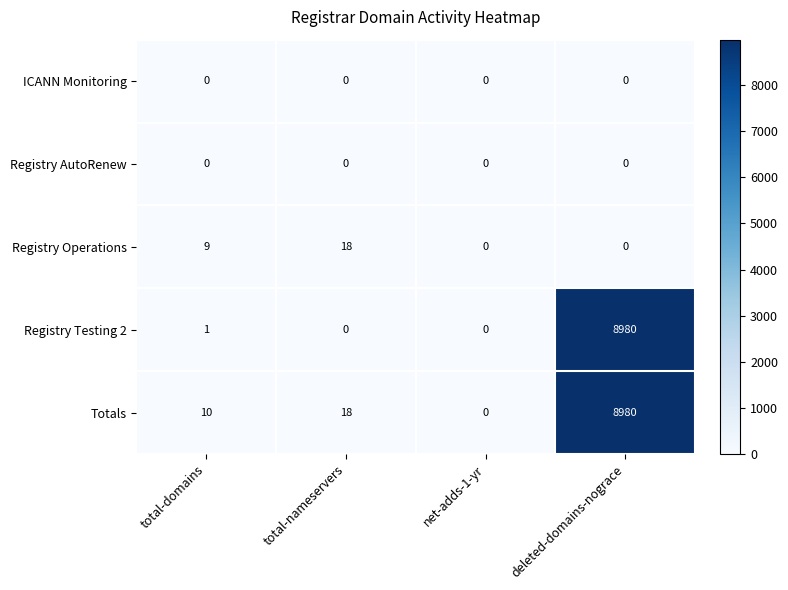

How many distinct data groups are displayed?

5